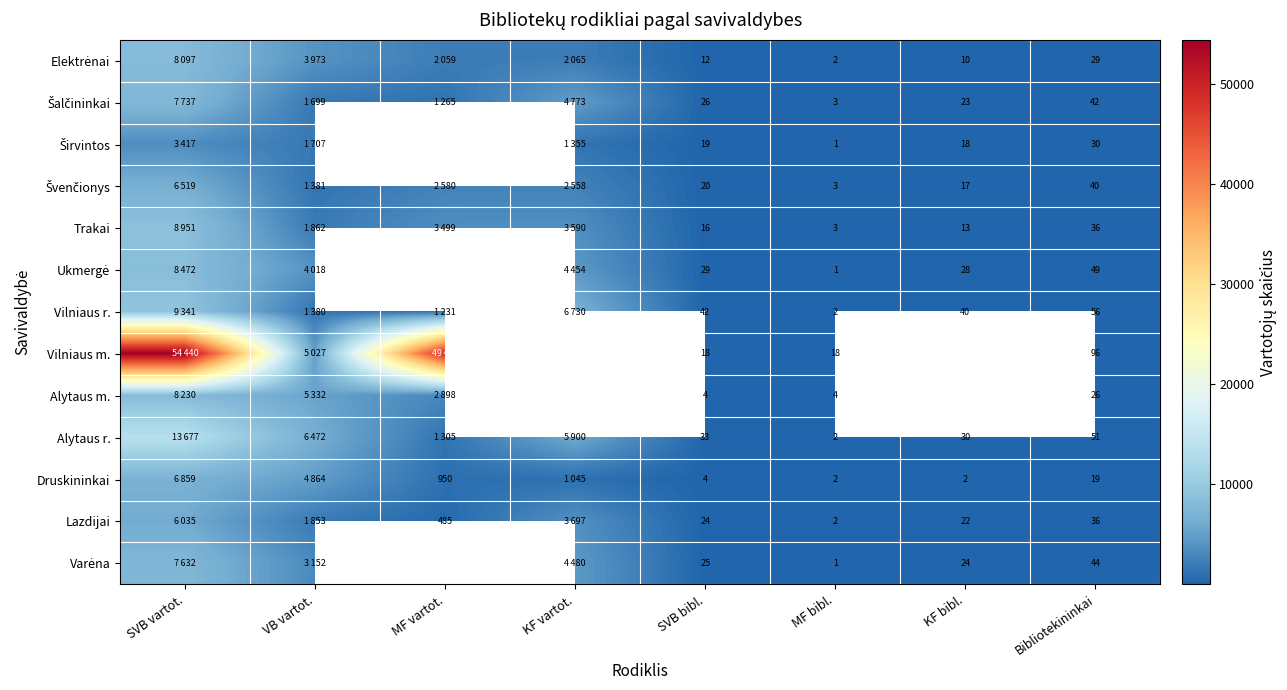

What is the sum of the Druskininkai values at SVB bibl. and MF vartot.?

954